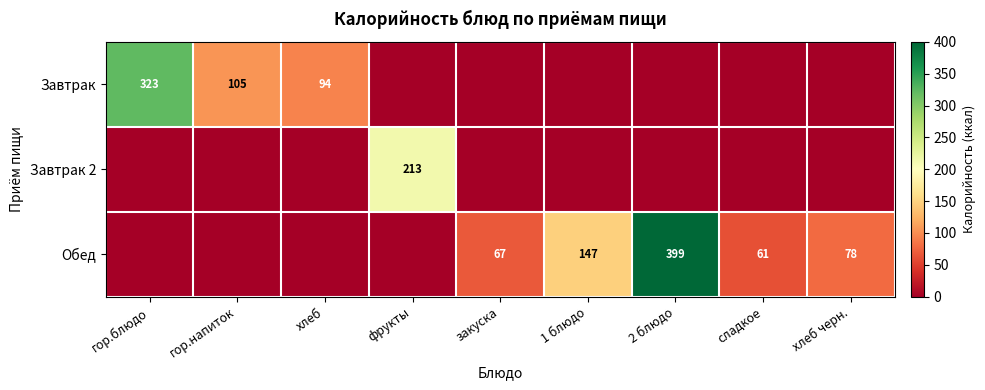

True or false: Обед has a value of 147 at 1 блюдо.

True